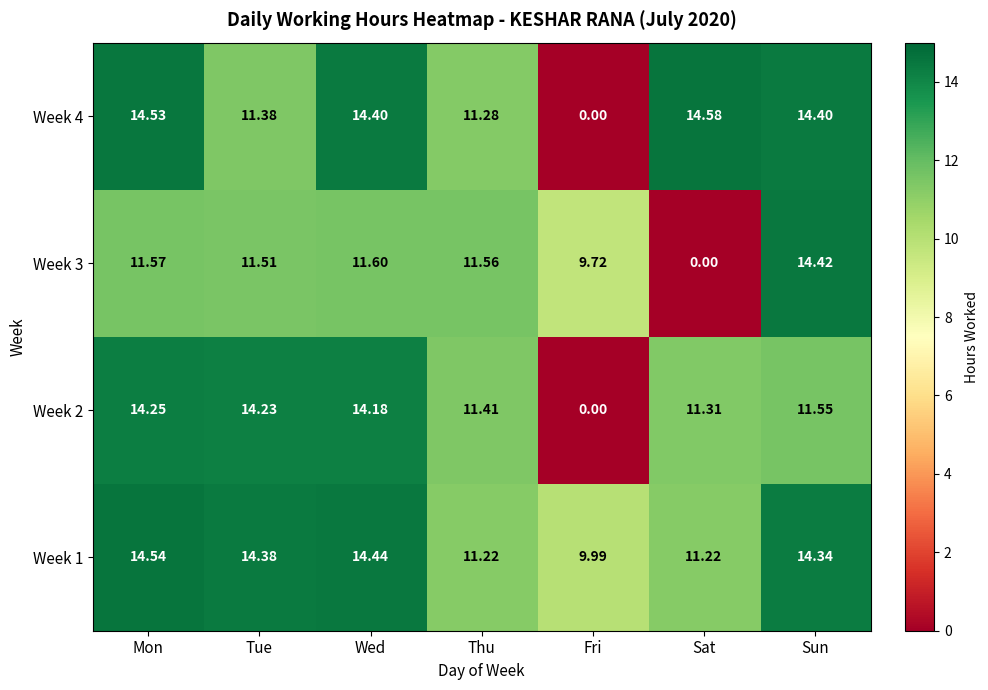

Where is Week 2 nearest to the value 7?

Sat